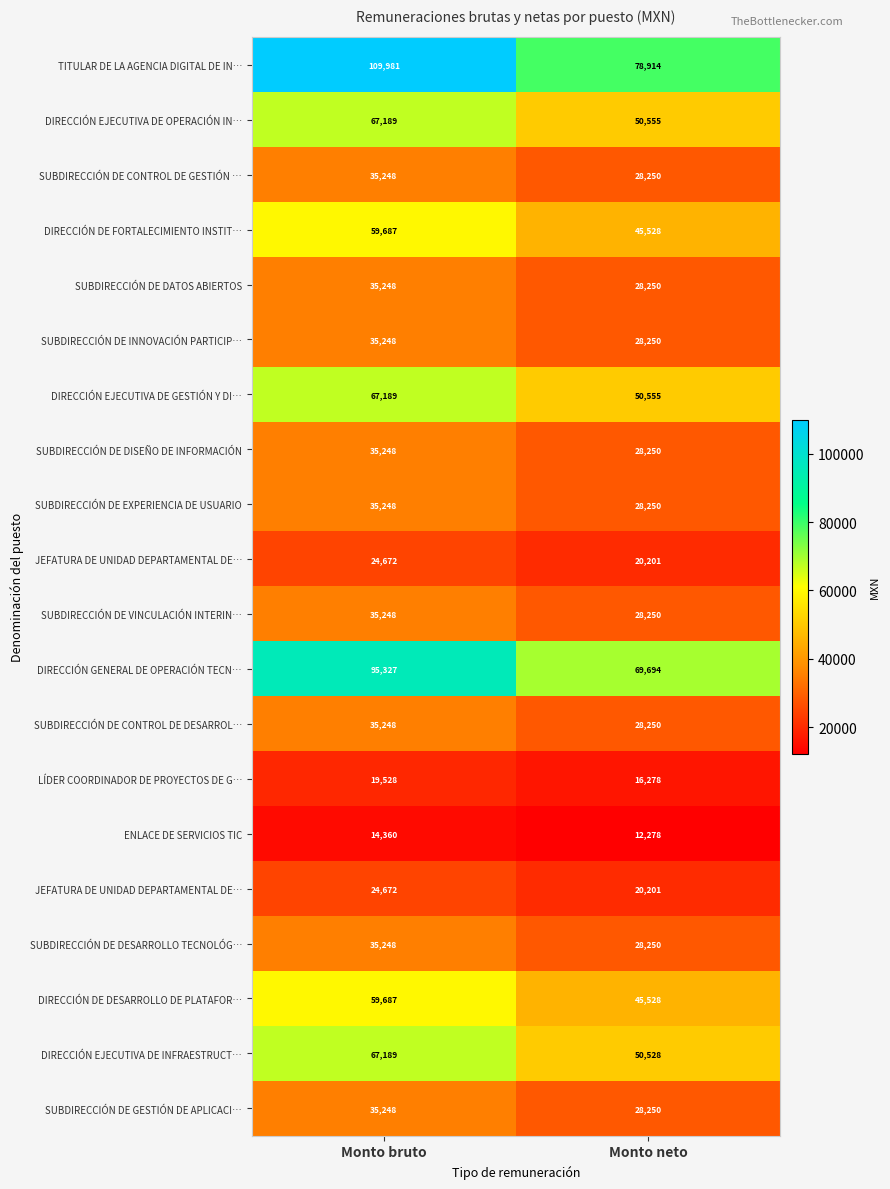

What is the minimum value shown in the chart?

12278.5